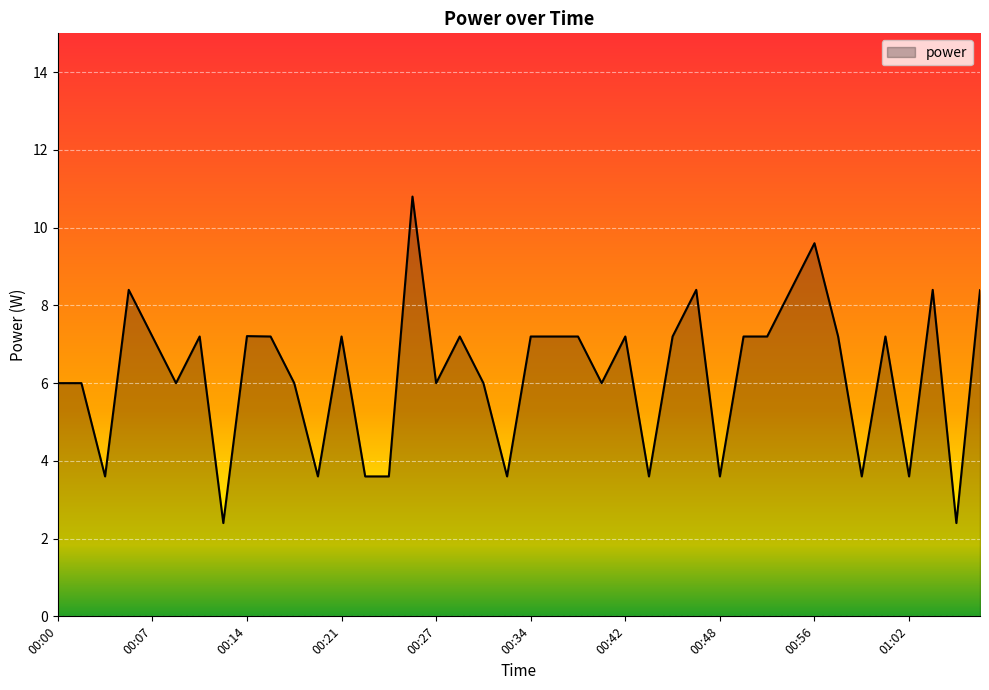

What is the difference between the maximum and minimum values?

8.4